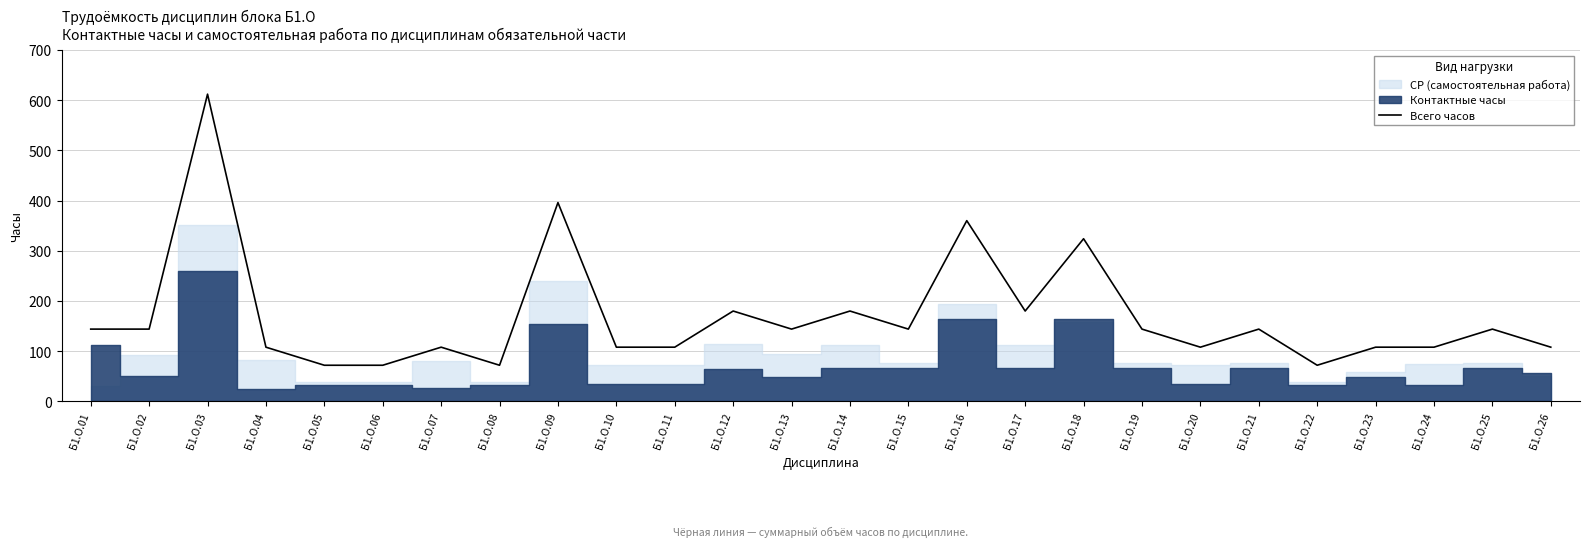

True or false: the data shows 1022 at Б1.О.03.

False